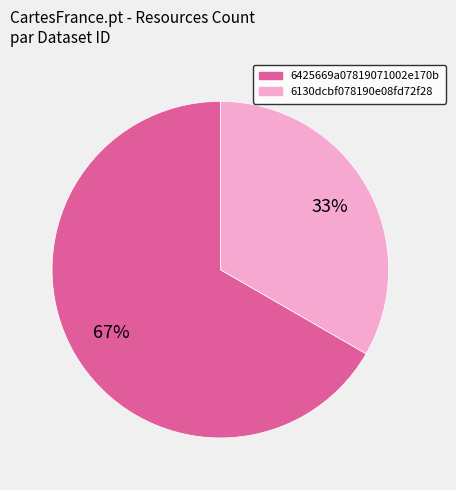

Is there a majority slice in this chart?

Yes